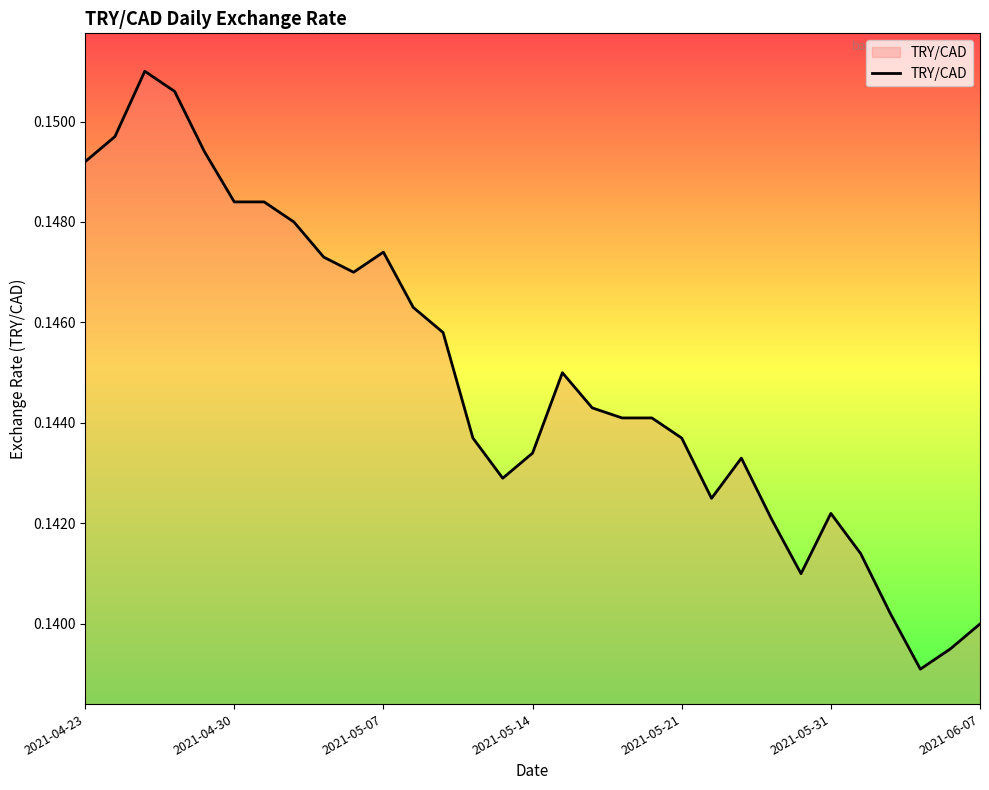

The value at 2021-05-07 is 0.0. True or false?

False